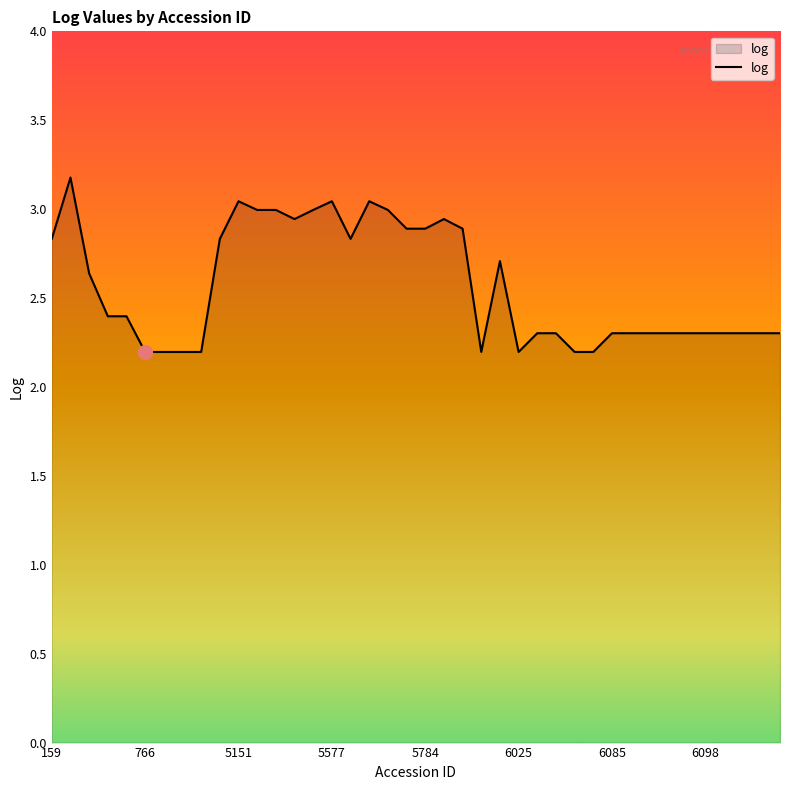

What is the minimum value shown in the chart?

2.2